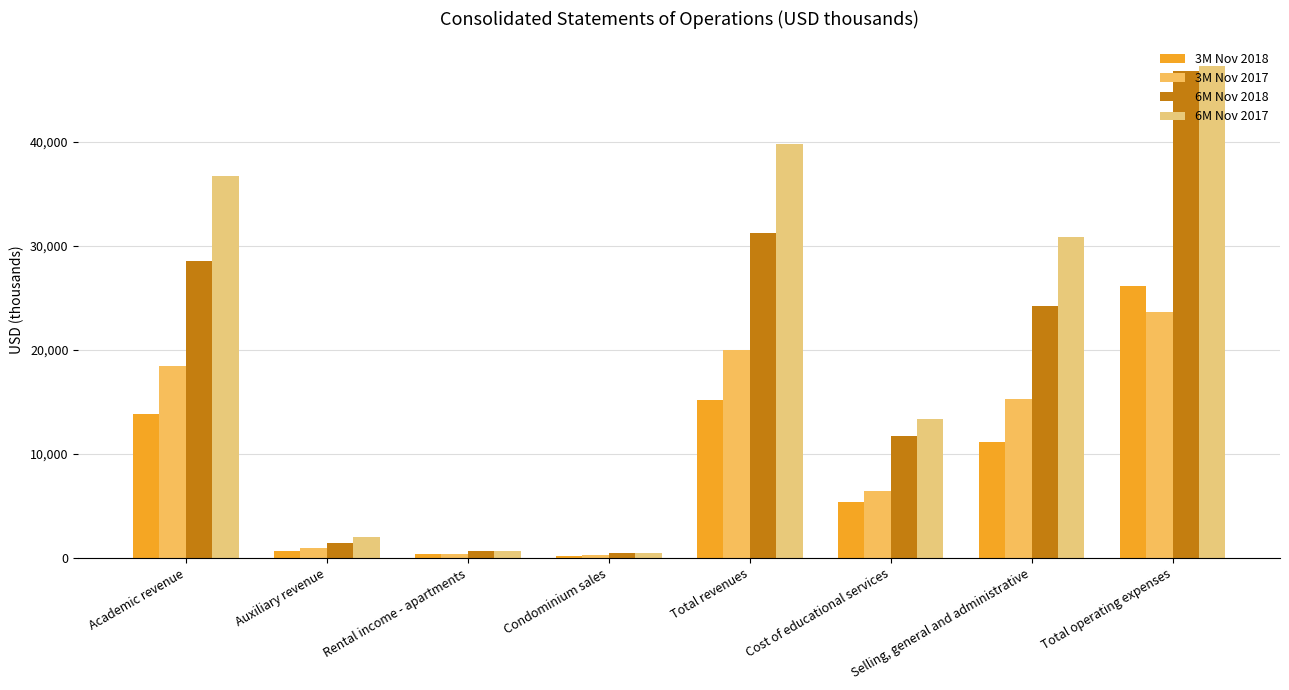

Are the bars horizontal?

No